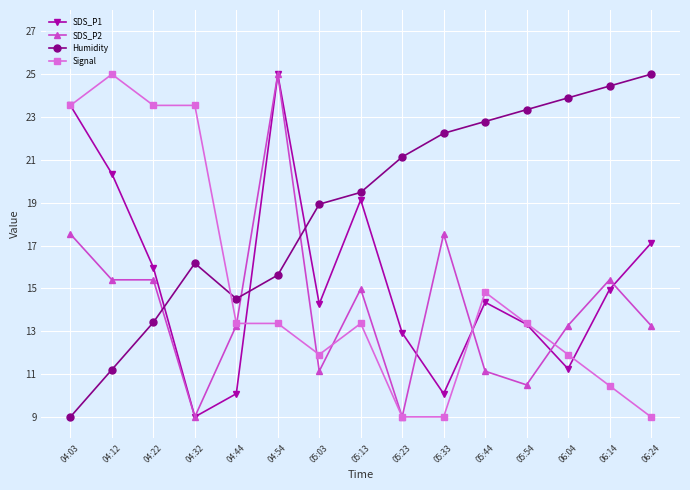

After their last crossing, which series has the higher values: SDS_P1 or SDS_P2?

SDS_P1